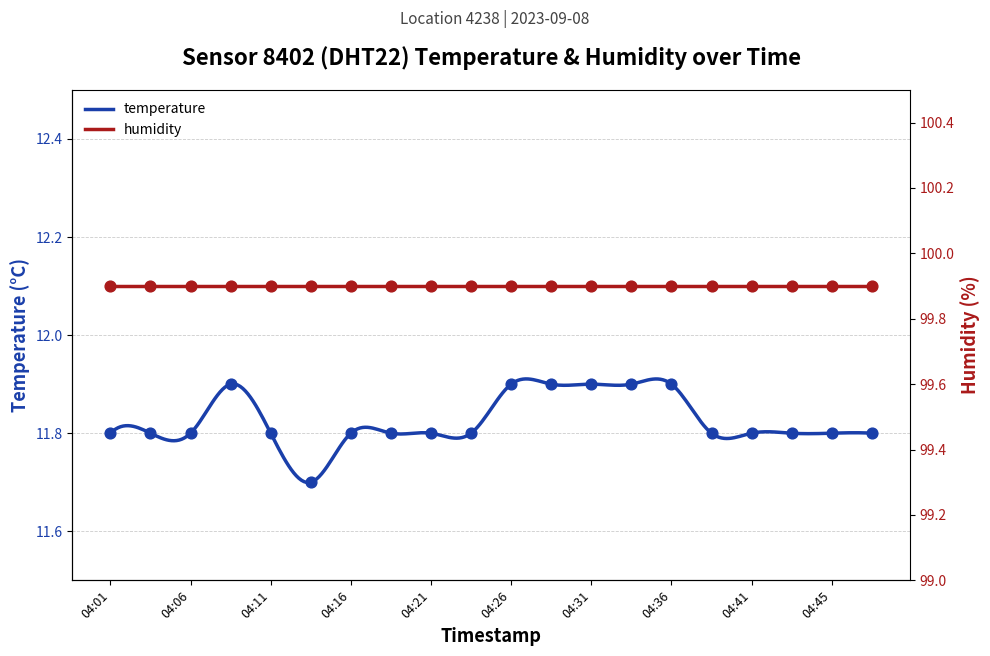

Between 04:04 and 04:09, which is larger?

04:09